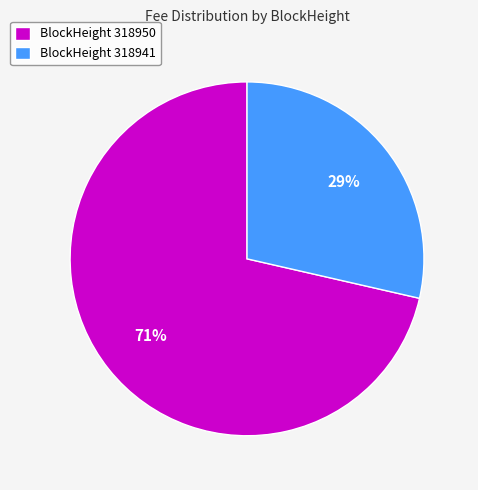

What percentage is the BlockHeight 318950 slice, to the nearest percent?

71%